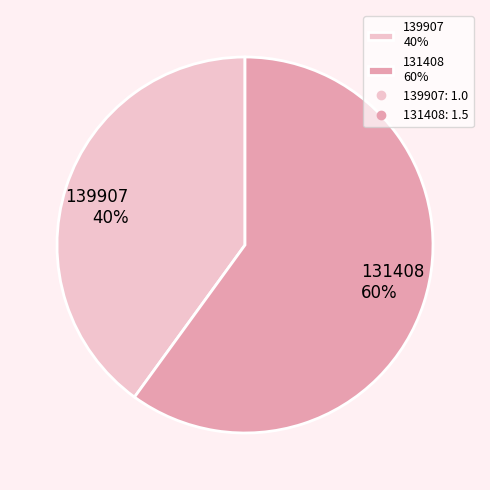

Rank the categories by value from lowest to highest.

139907, 131408